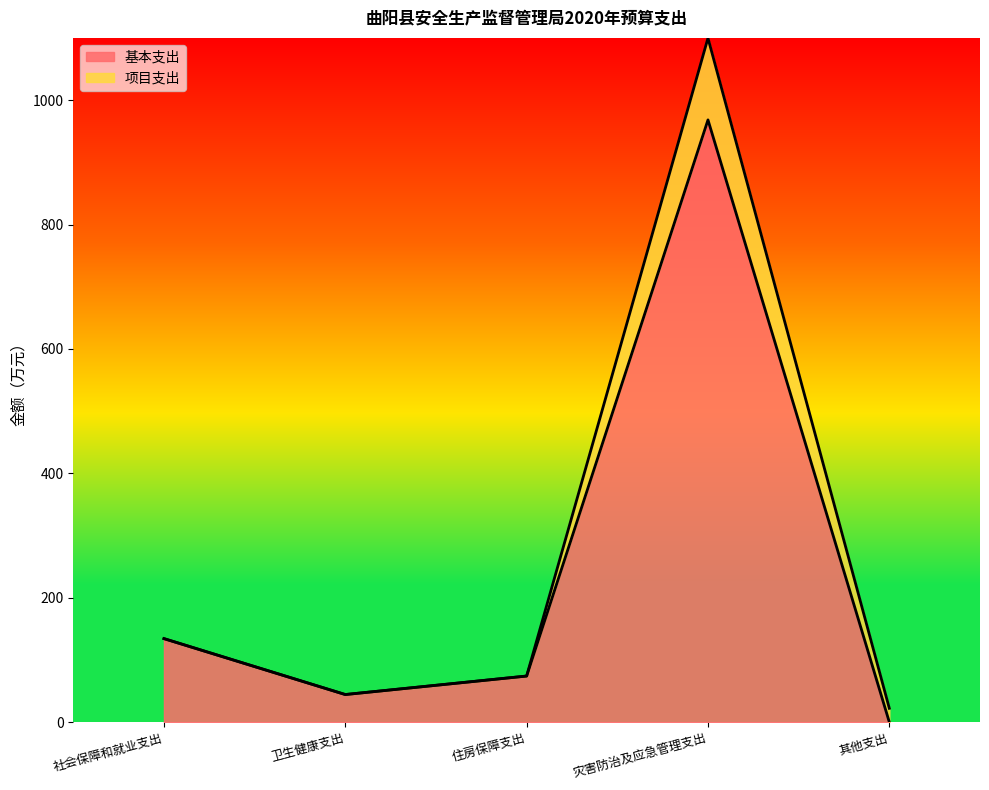

Reading left to right, list all the values displayed in this chart.

134.3	44.4	74.1	968.2	0.0